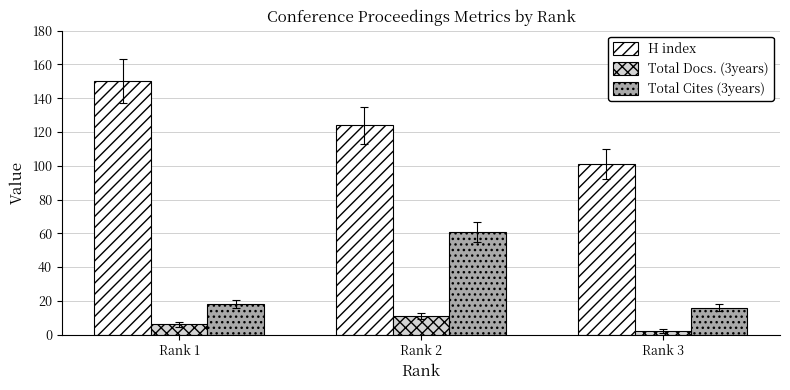

What are all the series names shown in the legend?

H index, Total Docs. (3years), Total Cites (3years)